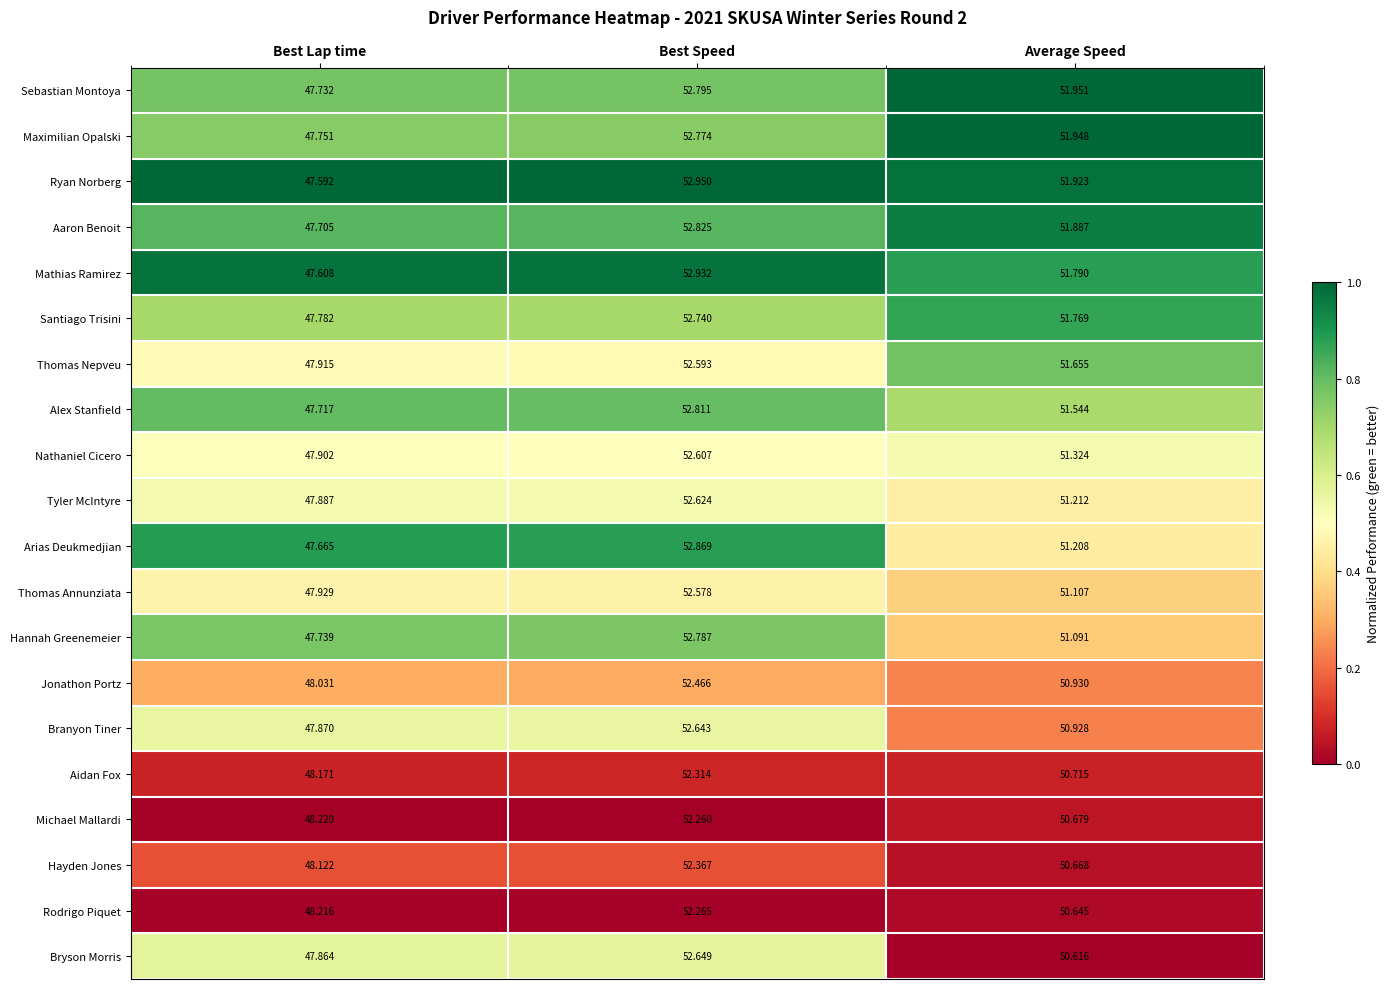

Which series has the largest total across all categories?

Sebastian Montoya